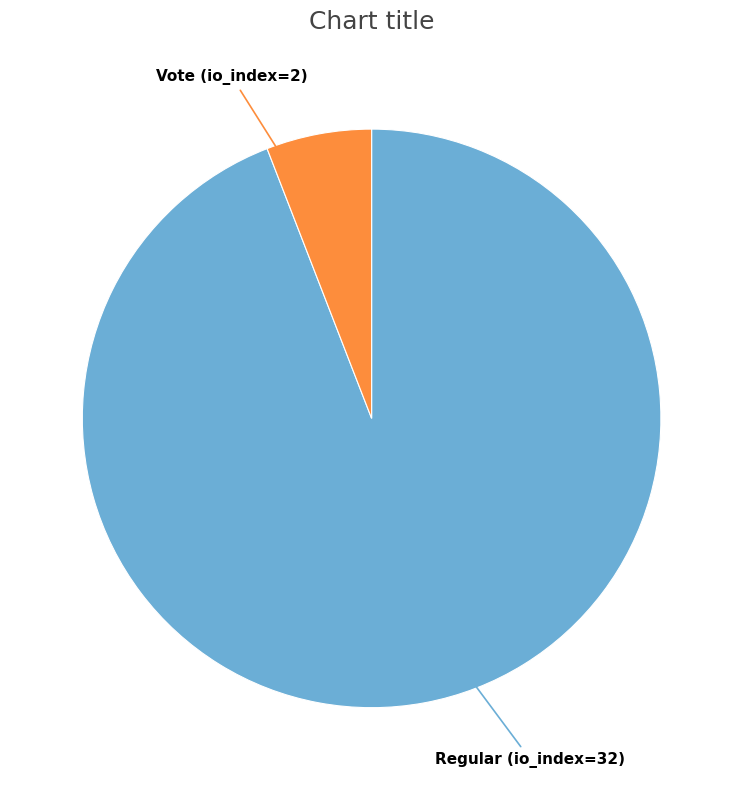

Combined, do Vote (io_index=2) and Regular (io_index=32) account for over 50%?

Yes